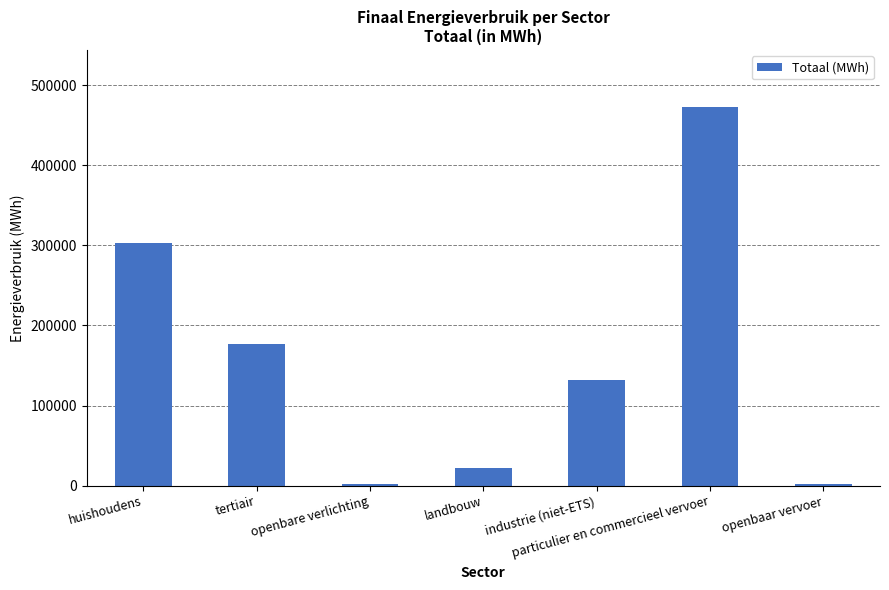

What is the maximum value shown in the chart?

473125.9